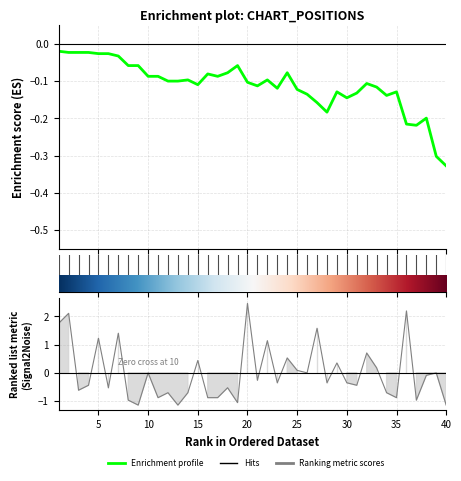

What is the average value?

-0.1